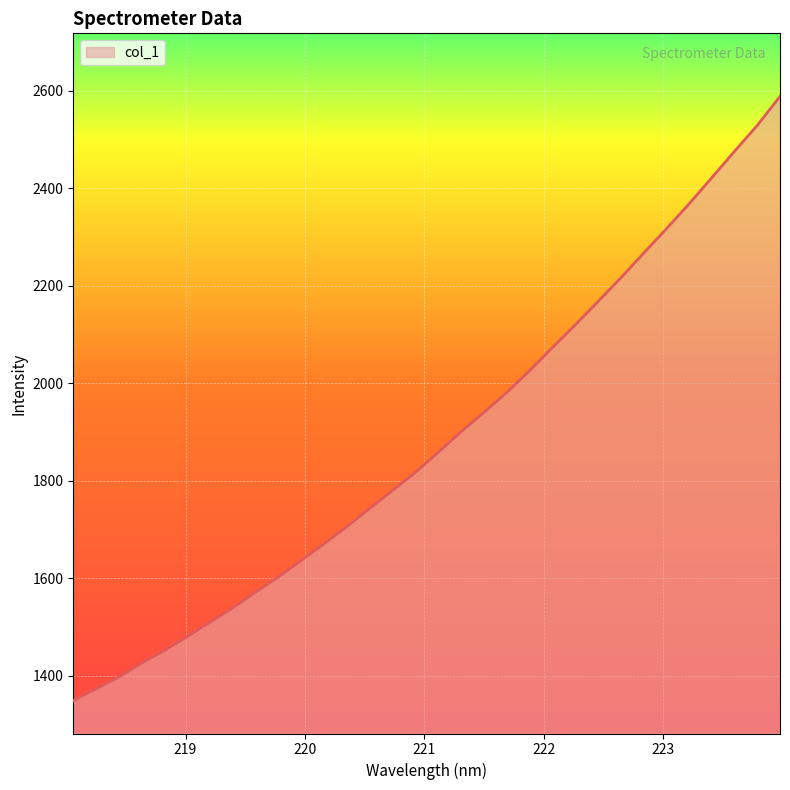

What is the greatest value displayed?

2588.5